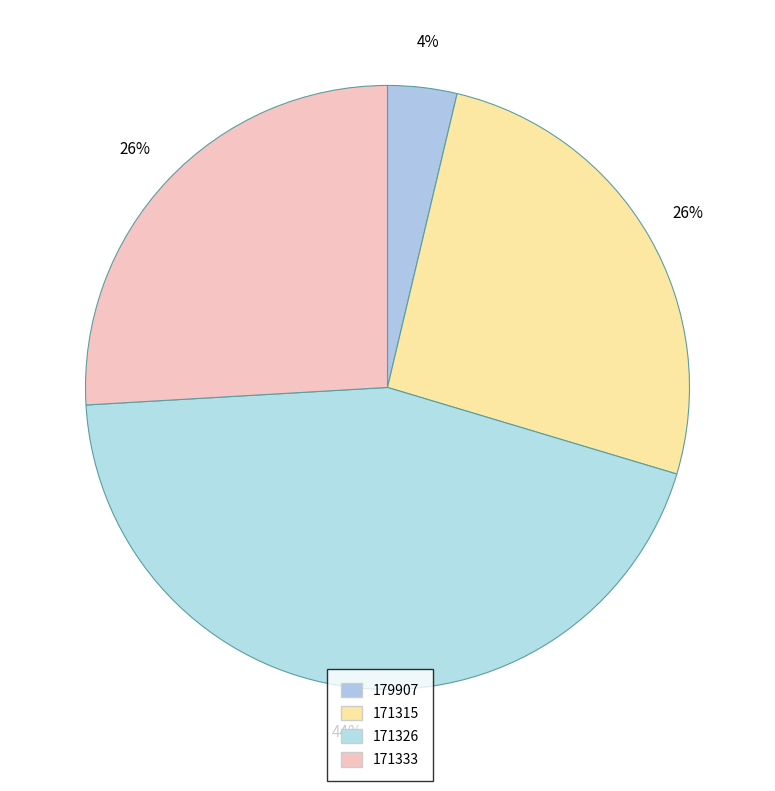

How many slices are in this pie chart?

4